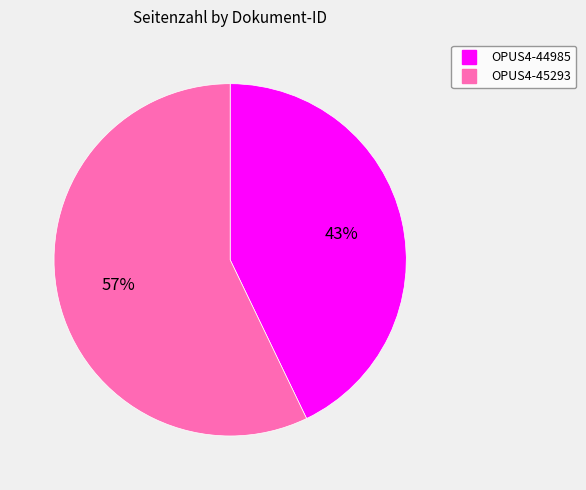

Between OPUS4-45293 and OPUS4-44985, which is larger?

OPUS4-45293